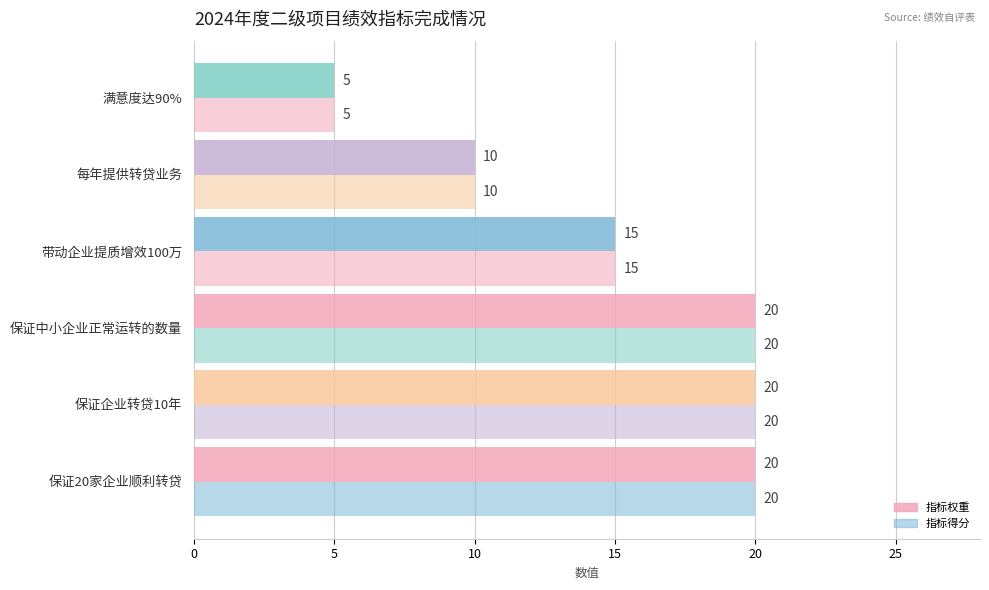

How many data points does each series have?

6